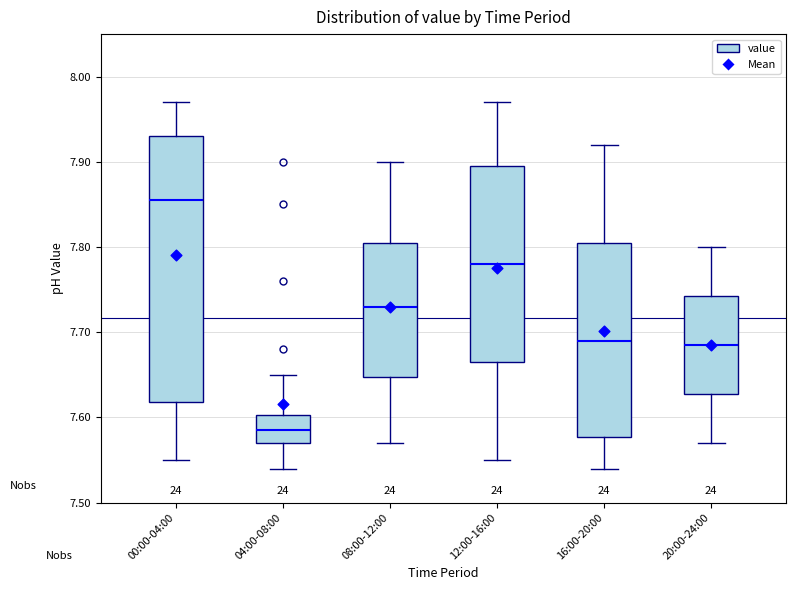

Comparing the boxes themselves (not the whiskers), which one is the tallest?

00:00-04:00